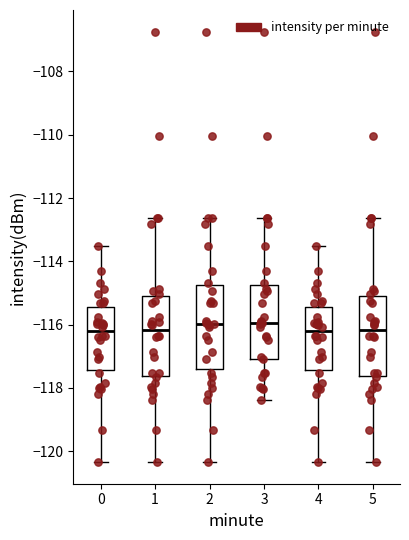

Where does the upper whisker of the box at x = 3 end on the y-axis? The values are not printed on the chart, so give them approximately, as read against the axis.

-112.6